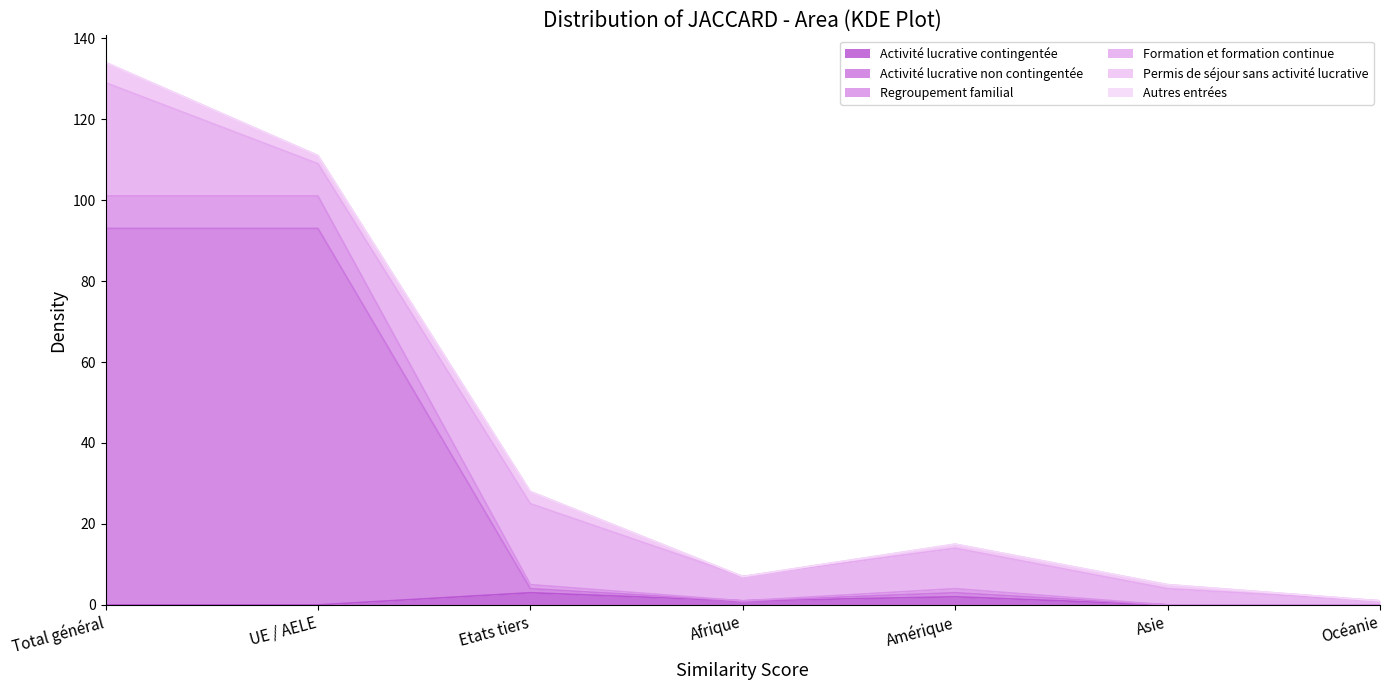

Where is the first local maximum for Activité lucrative contingentée?

Etats tiers